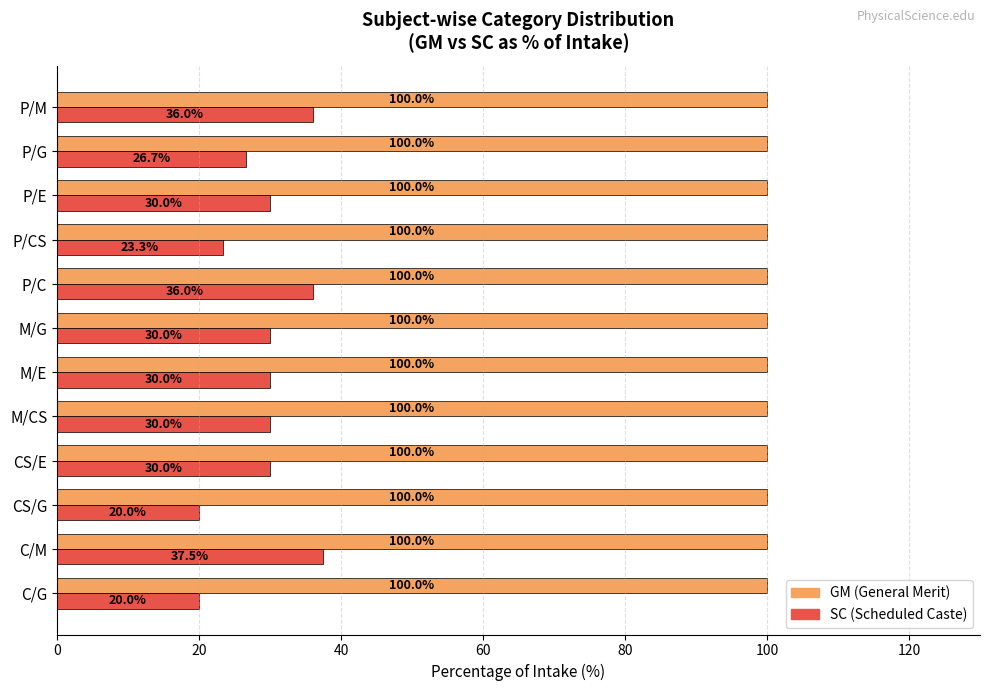

What is the maximum value shown in the chart?

100.0